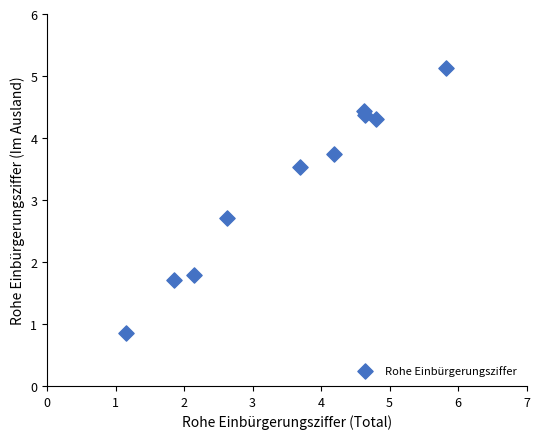

What is the range of Y values (max minus min)?

4.3